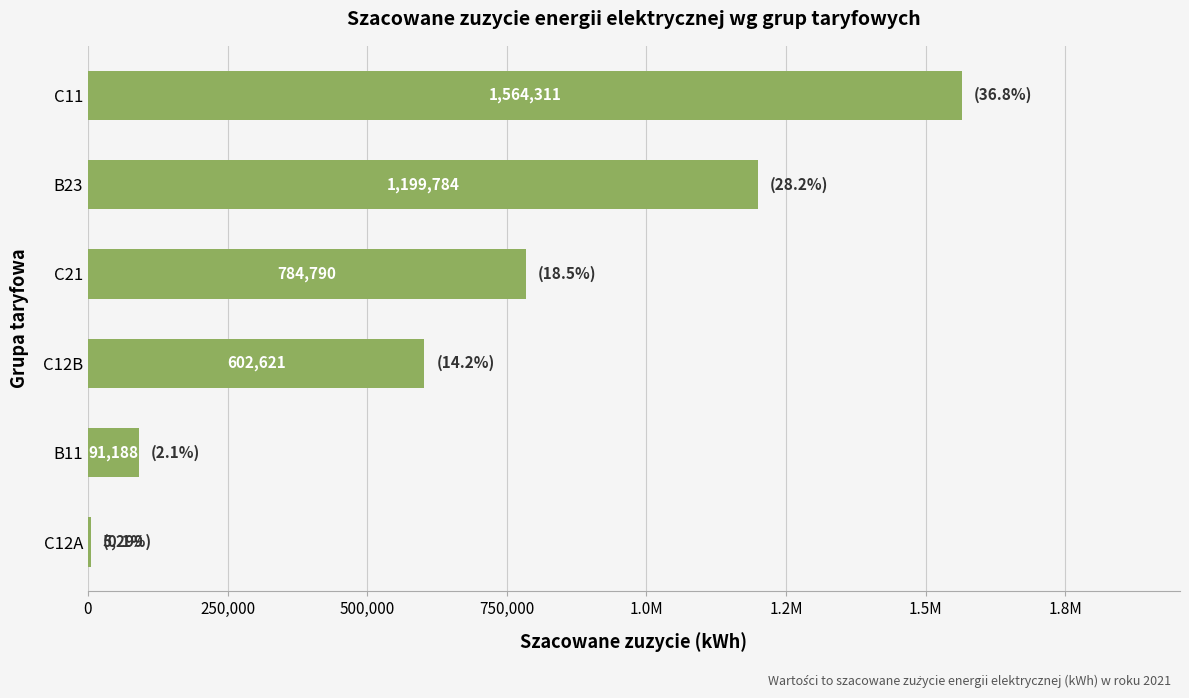

What is the difference between the maximum and second lowest values?

1473123.3